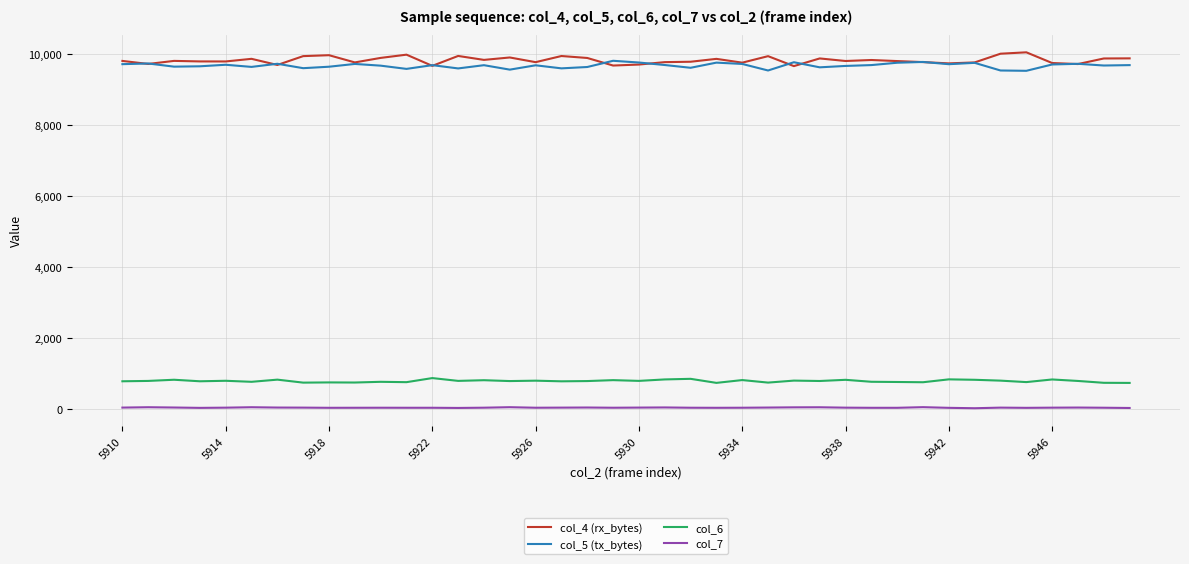

True or false: col_4 (rx_bytes) and col_7 cross at least once.

False